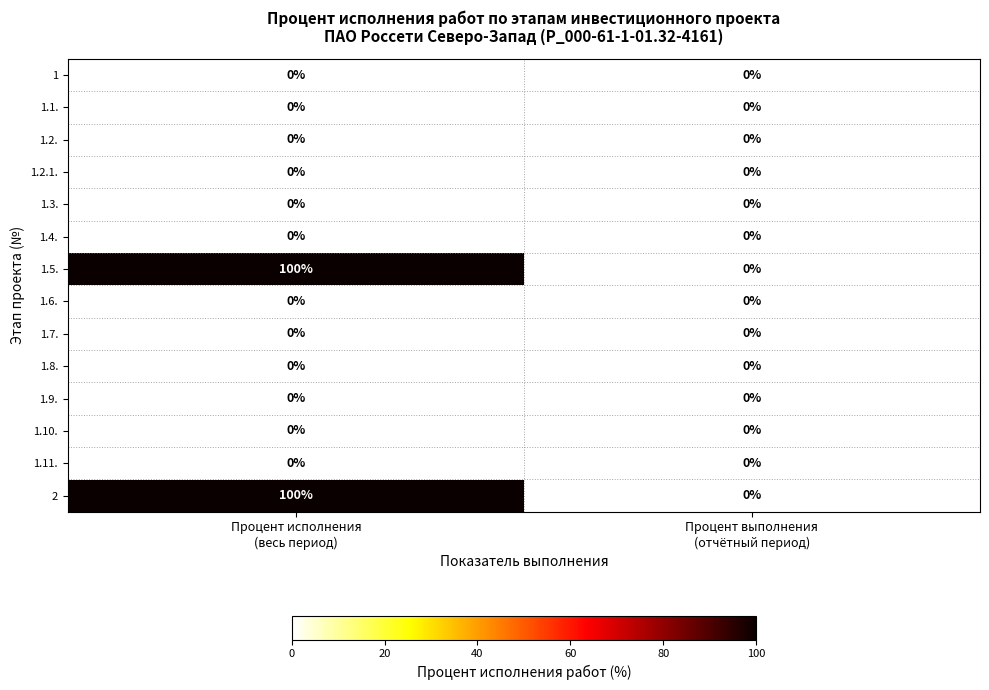

Reading left to right, extract all data points from this chart.

1: 0	0
1.1.: 0	0
1.2.: 0	0
1.2.1.: 0	0
1.3.: 0	0
1.4.: 0	0
1.5.: 100	0
1.6.: 0	0
1.7.: 0	0
1.8.: 0	0
1.9.: 0	0
1.10.: 0	0
1.11.: 0	0
2: 100	0